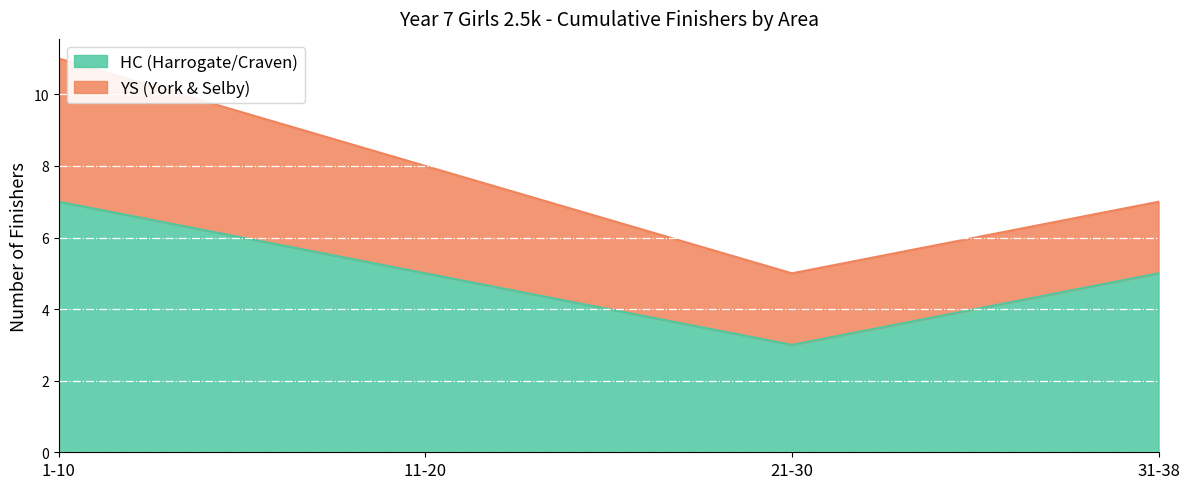

Reading left to right, list all the values displayed in this chart.

7	5	3	5